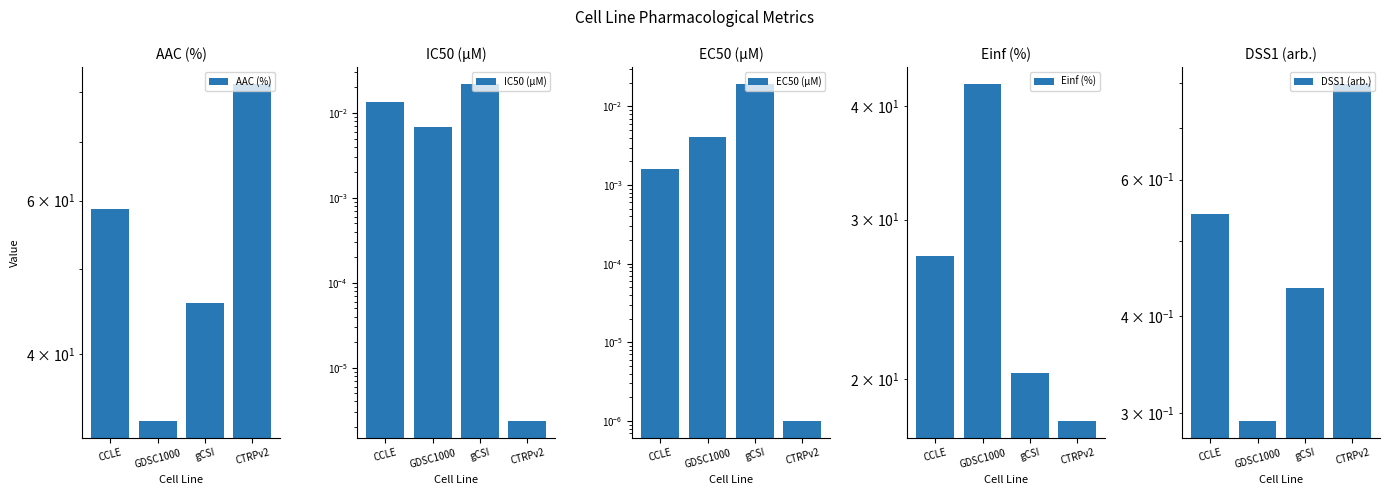

The value of IC50 (µM) at GDSC1000 is 0.0. True or false?

True